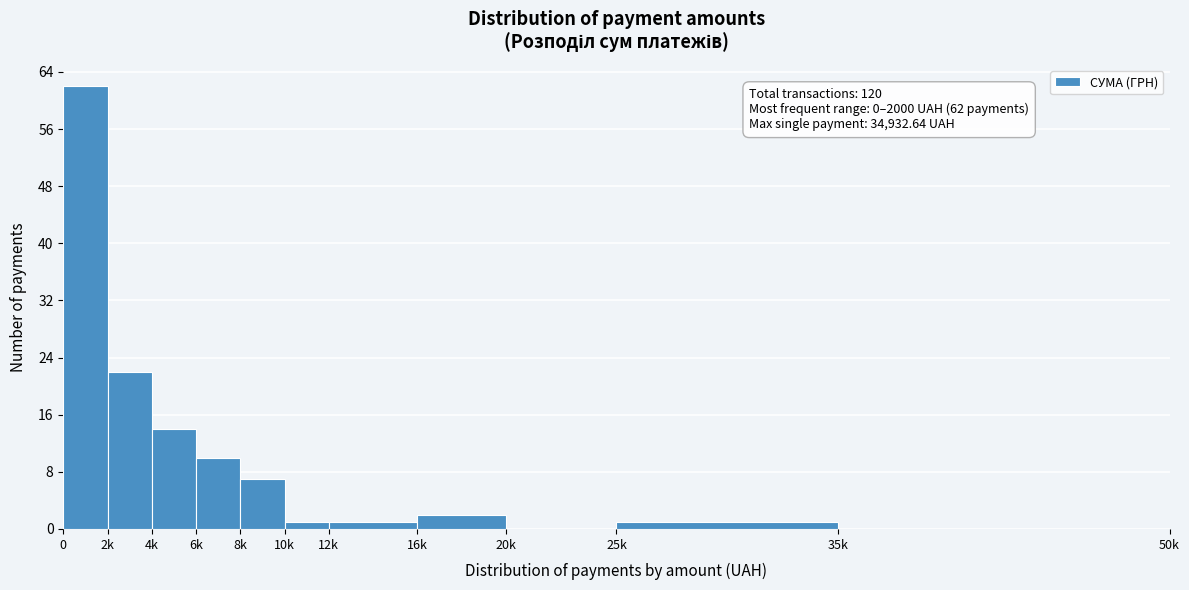

Reading right to left, transcribe all the data shown in this chart.

35k=0	25k=1	20k=0	16k=2	12k=1	10k=1	8k=7	6k=10	4k=14	2k=22	0=62